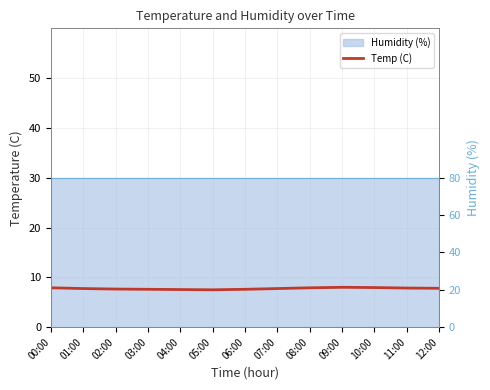

List the labels in order of value, smallest first.

05:00, 04:00, 03:00, 06:00, 02:00, 01:00, 07:00, 12:00, 11:00, 00:00, 08:00, 10:00, 09:00